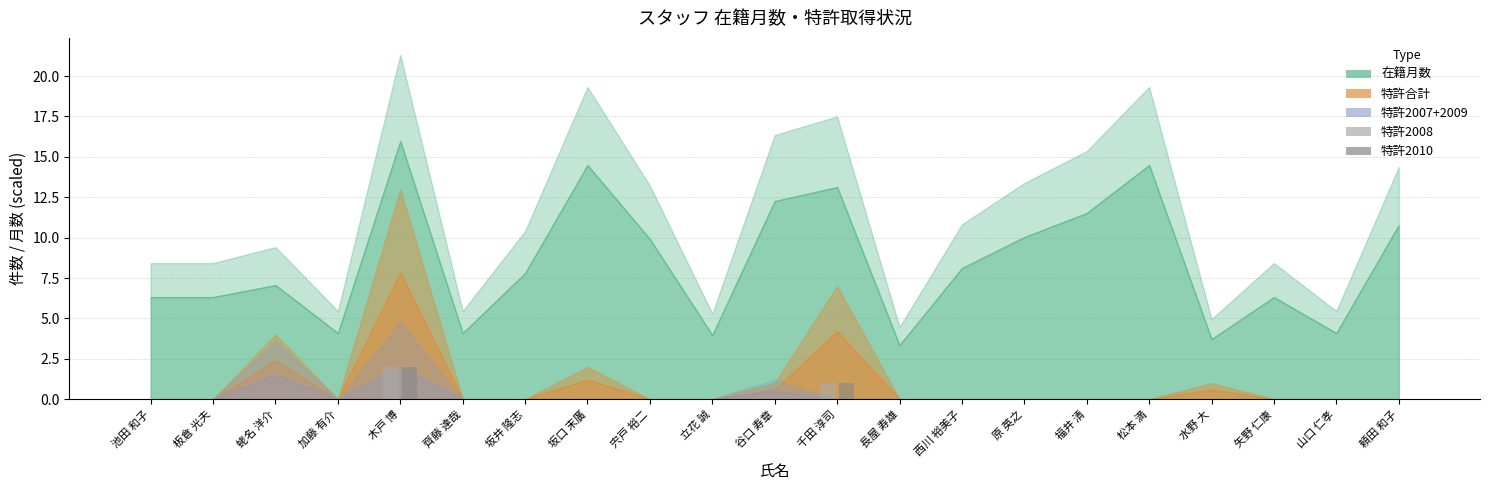

Is it true that 特許2010 equals -1 at 山口 仁孝?

False